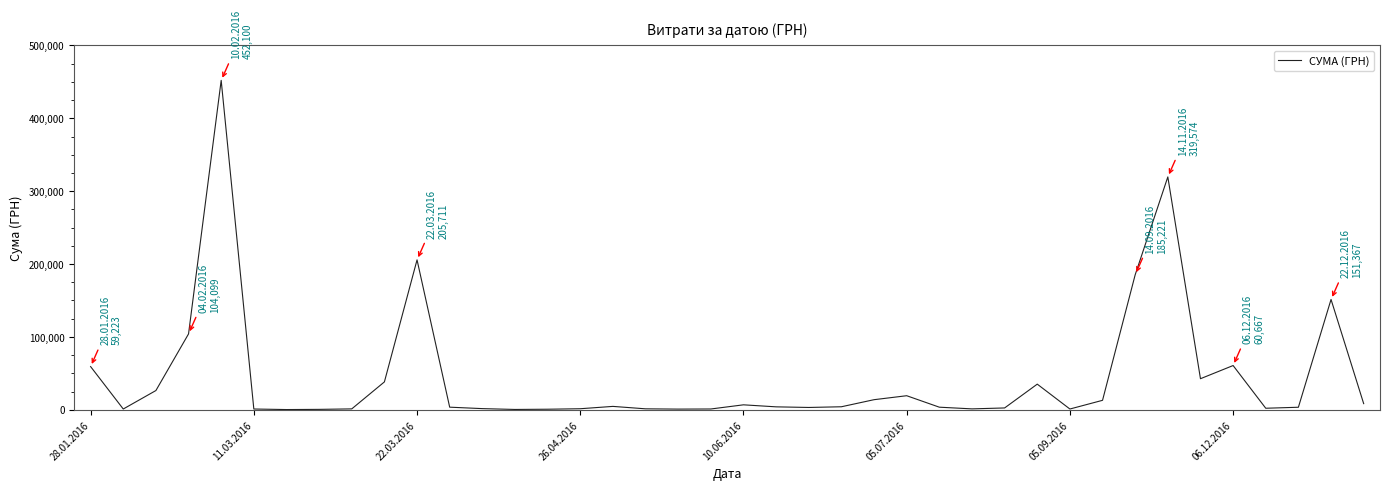

What is the maximum value shown in the chart?

452100.0